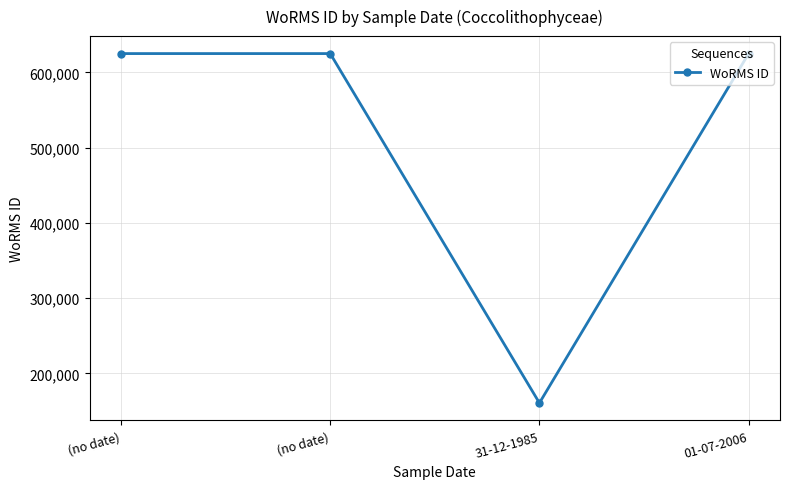

How many data points does each series have?

4